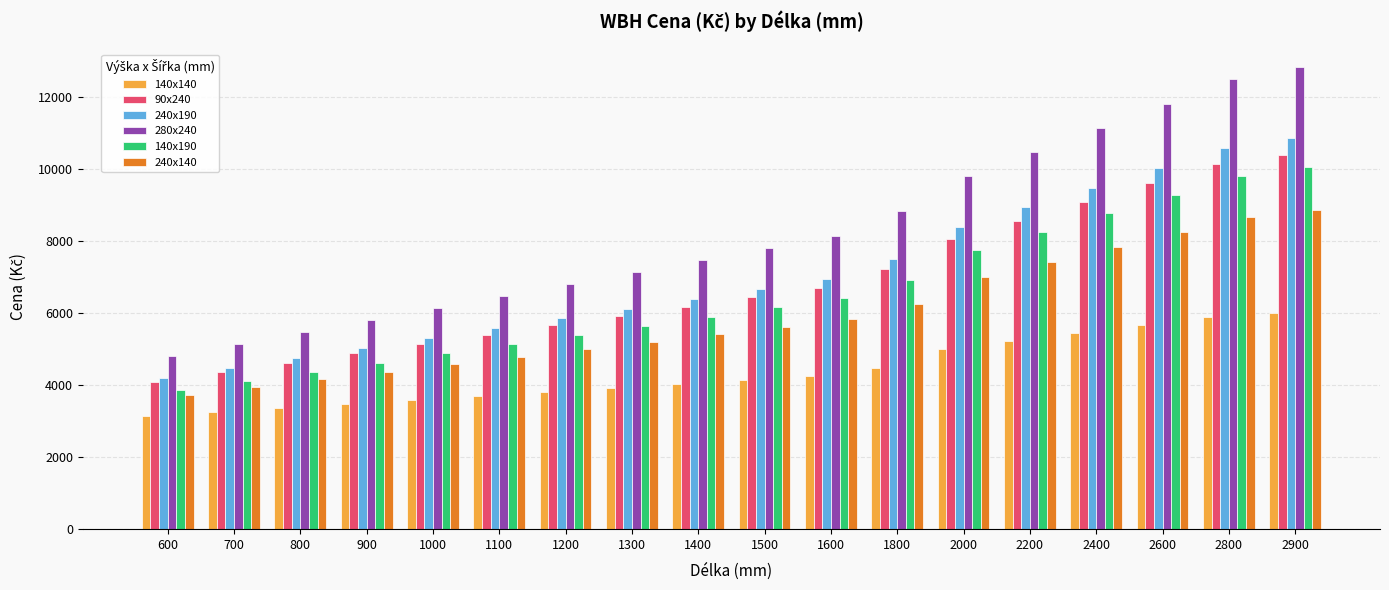

What are all the series names shown in the legend?

140x140, 90x240, 240x190, 280x240, 140x190, 240x140